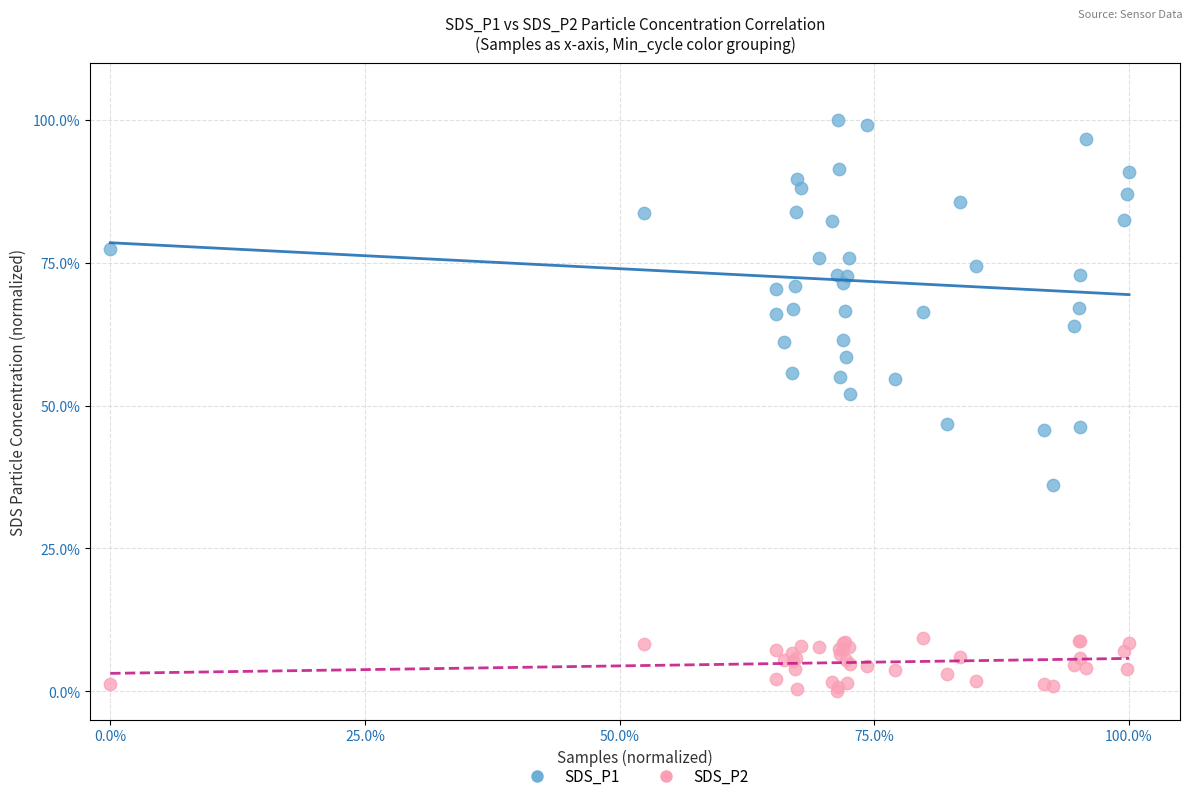

Which series reaches the maximum Y coordinate?

SDS_P1